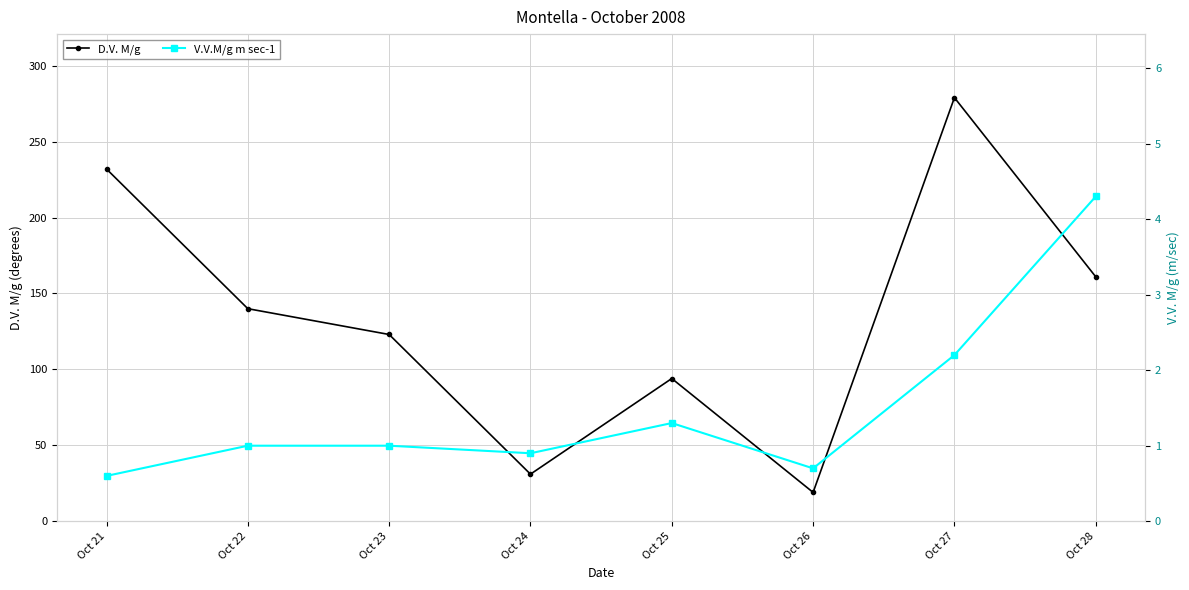

Does the chart have visible grid lines?

Yes